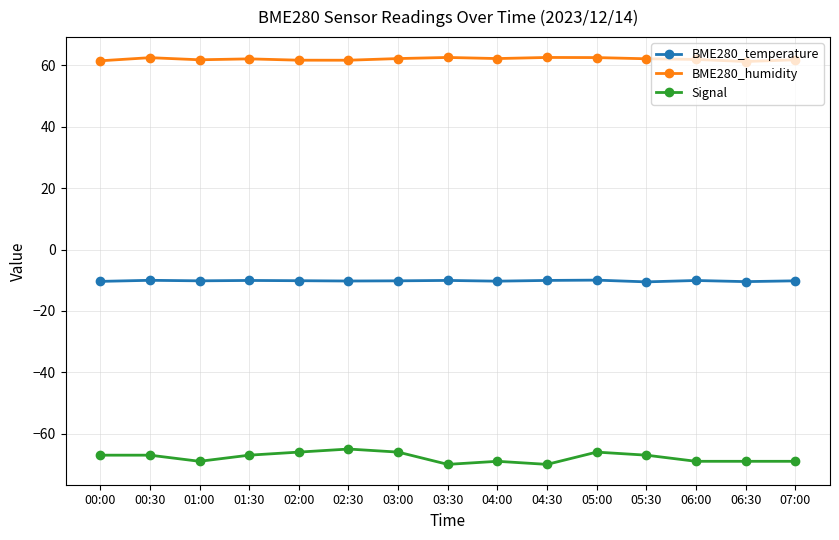

True or false: BME280_temperature and BME280_humidity intersect in this chart.

False